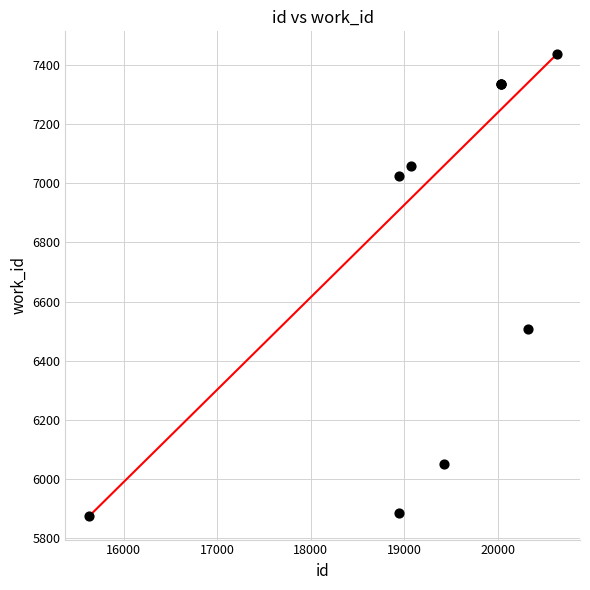

What Y value in the scatter plot is closest to 6654?

6506